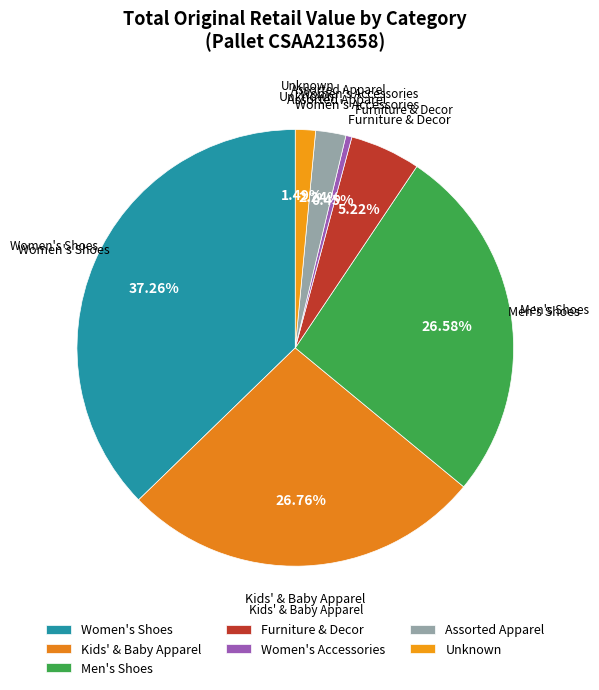

To the nearest percent, what portion does Assorted Apparel represent?

2%